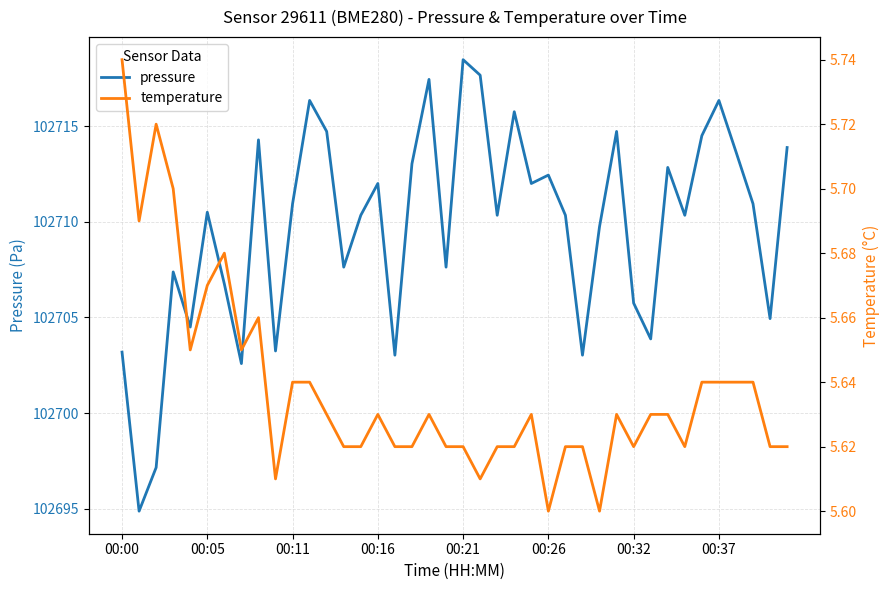

True or false: pressure has a value of 102710.9 at 00:11.

True